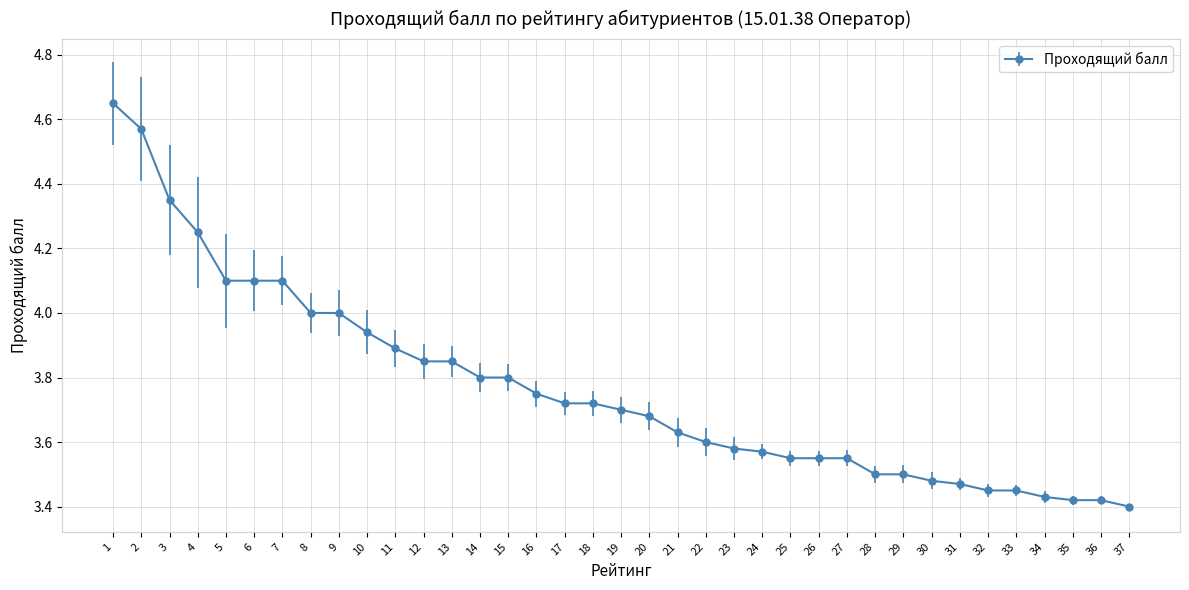

Which has a higher value, 18 or 23?

18